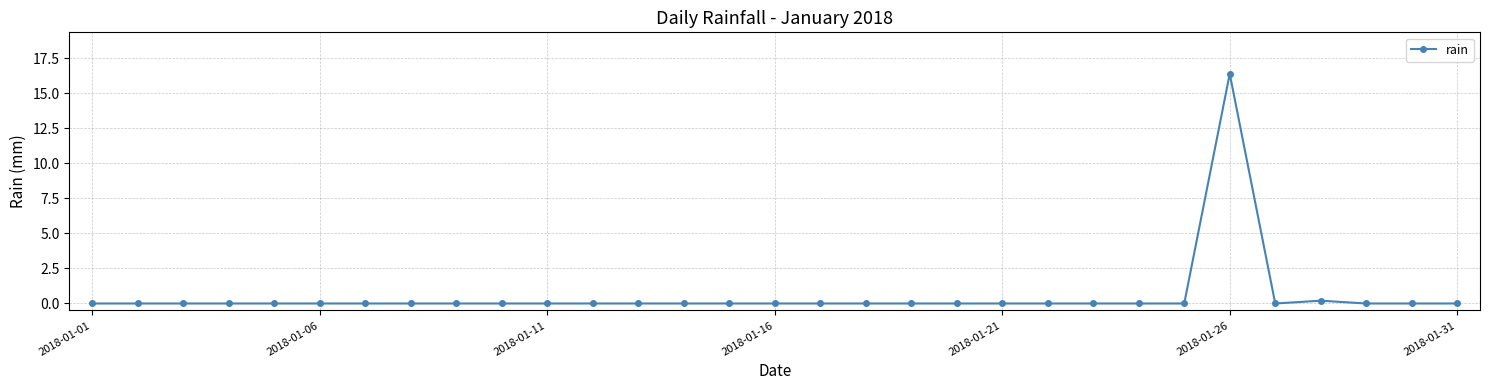

What is the greatest value displayed?

16.4